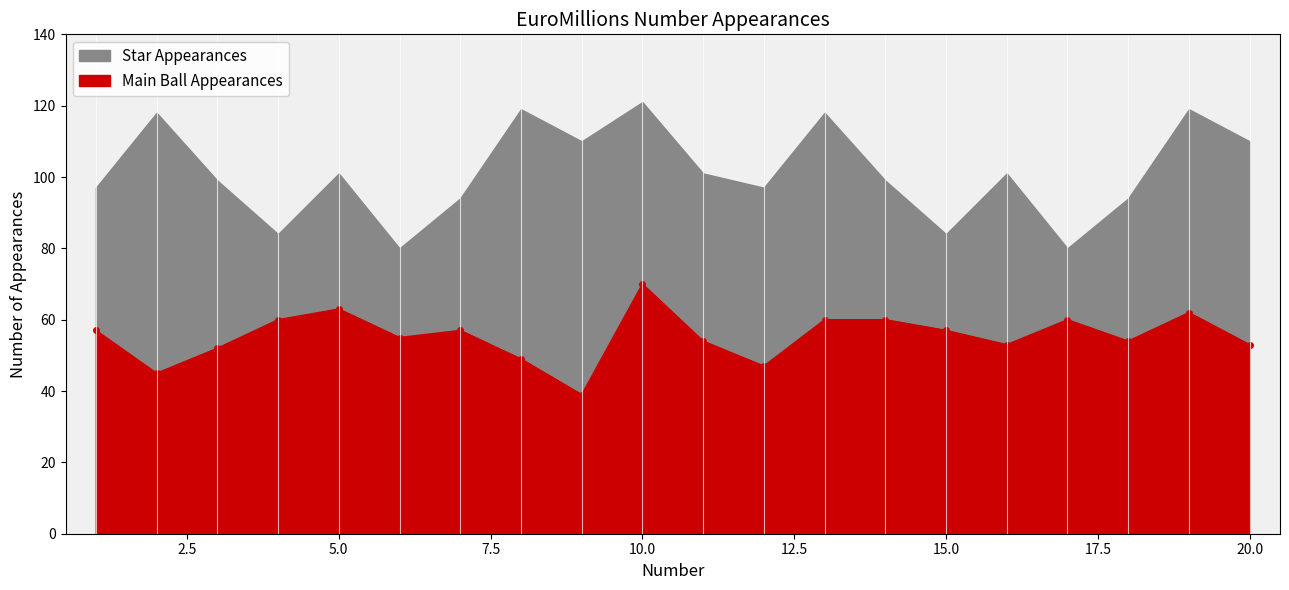

The chart shows a value of 54 at 18. True or false?

True